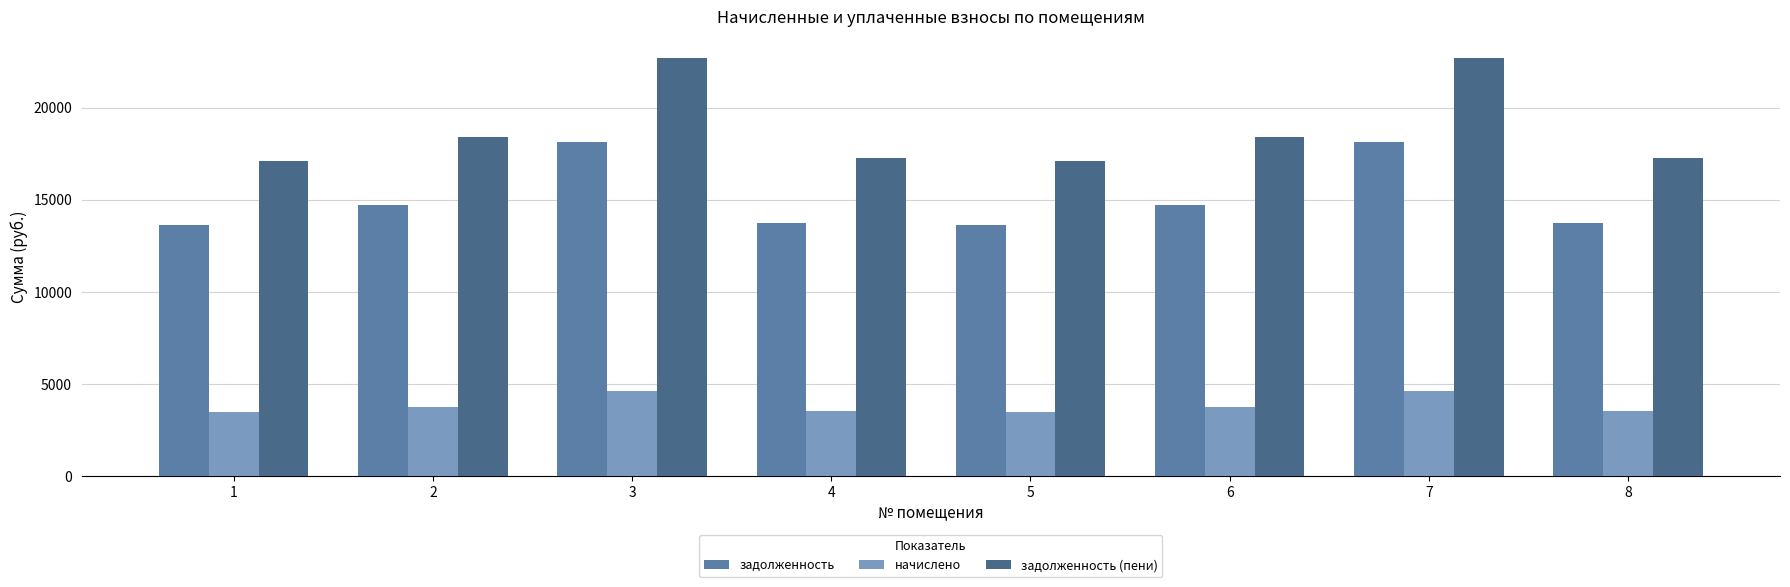

How many data points in задолженность are less than 14693?

4